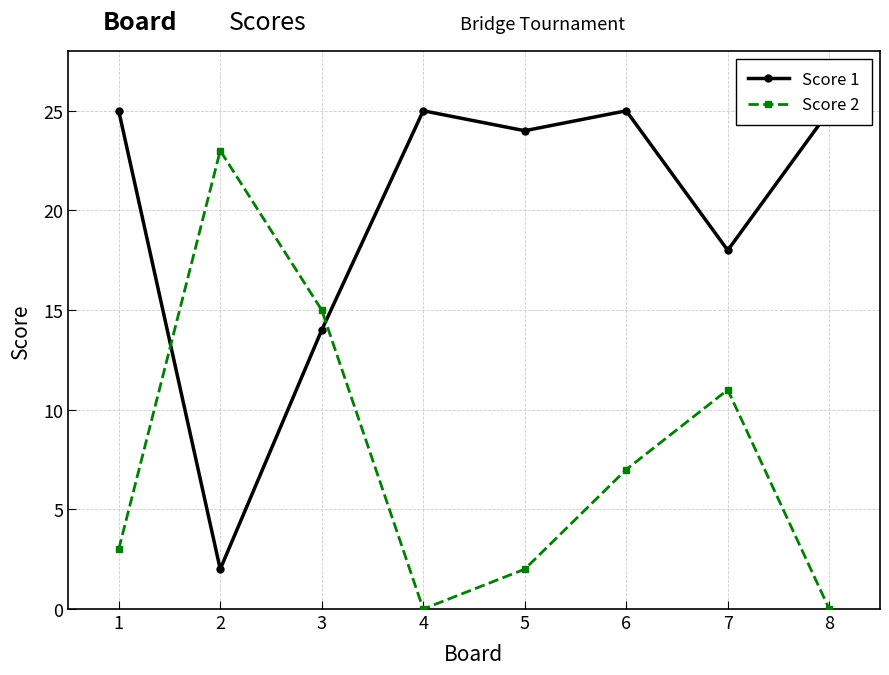

True or false: Score 2 has a value of 7 at 6.

True